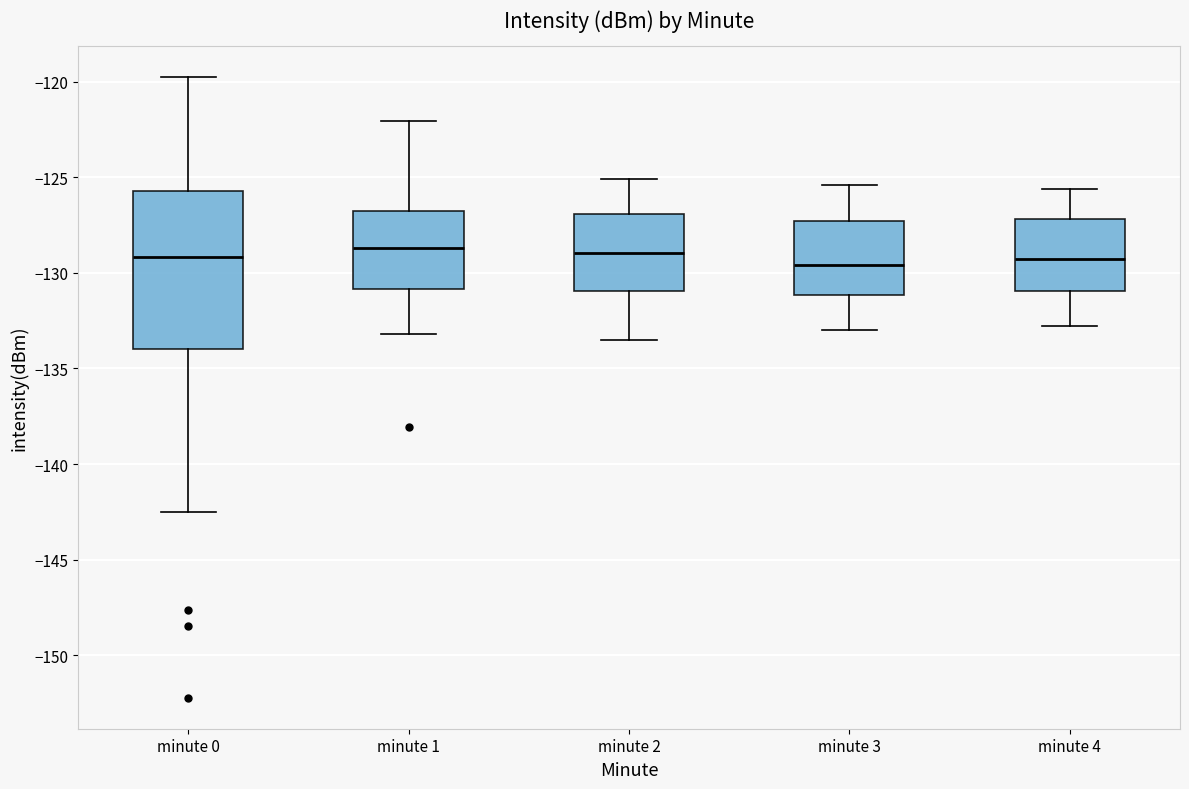

Reading left to right, read every box against the y-axis: the position of its median line, the range the box covers, and the ends of its whiskers. The values are not printed on the chart, so give them approximately, as read against the axis.

minute 0: median -129.0, box -134.0 to -125.5, whiskers -142.5 to -120.0
minute 1: median -128.5, box -131.0 to -127.0, whiskers -133.0 to -122.0
minute 2: median -129.0, box -131.0 to -127.0, whiskers -133.5 to -125.0
minute 3: median -129.5, box -131.0 to -127.5, whiskers -133.0 to -125.5
minute 4: median -129.0, box -131.0 to -127.0, whiskers -133.0 to -125.5